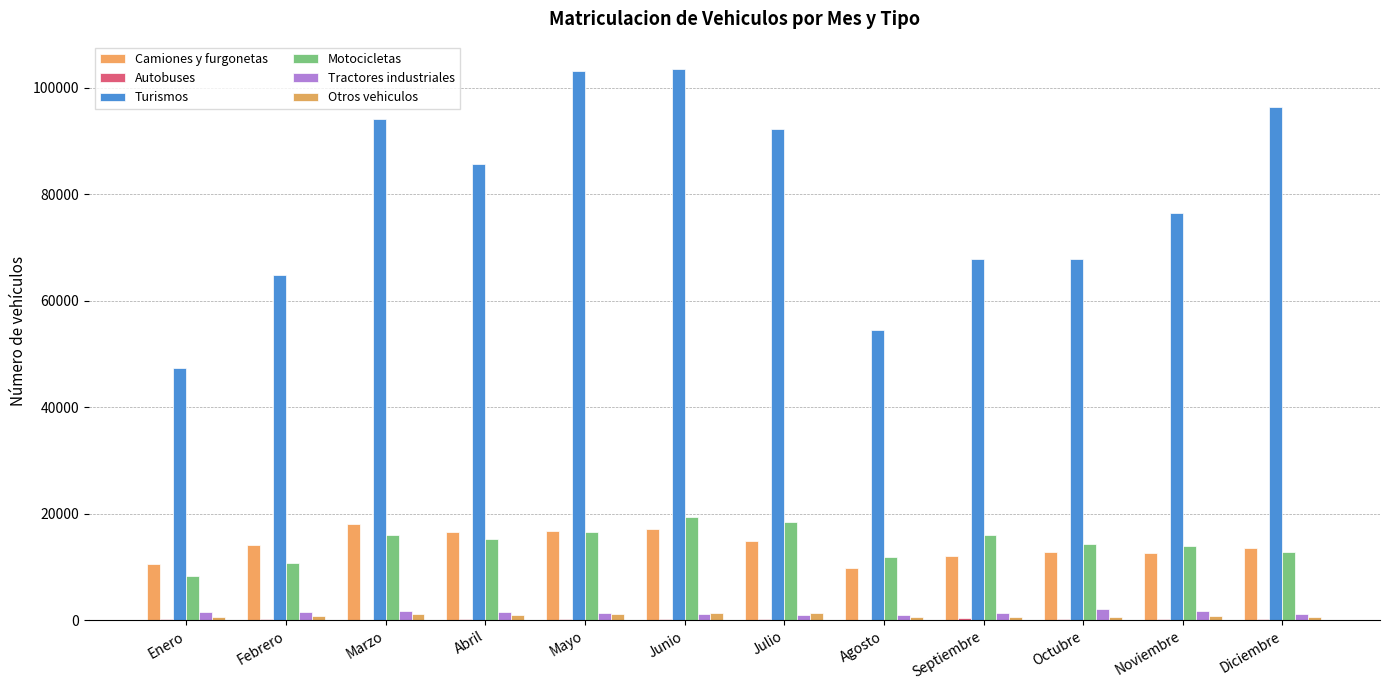

Reading right to left, what are all the values shown in this chart?

Camiones y furgonetas: Diciembre=13570	Noviembre=12678	Octubre=12719	Septiembre=12136	Agosto=9837	Julio=14789	Junio=17059	Mayo=16698	Abril=16555	Marzo=18132	Febrero=14108	Enero=10543
Autobuses: Diciembre=202	Noviembre=264	Octubre=176	Septiembre=411	Agosto=50	Julio=161	Junio=178	Mayo=124	Abril=127	Marzo=105	Febrero=151	Enero=143
Turismos: Diciembre=96274	Noviembre=76507	Octubre=67874	Septiembre=67792	Agosto=54542	Julio=92158	Junio=103458	Mayo=103090	Abril=85662	Marzo=94029	Febrero=64860	Enero=47378
Motocicletas: Diciembre=12832	Noviembre=13860	Octubre=14311	Septiembre=16020	Agosto=11846	Julio=18474	Junio=19415	Mayo=16471	Abril=15230	Marzo=15960	Febrero=10781	Enero=8235
Tractores industriales: Diciembre=1189	Noviembre=1713	Octubre=2091	Septiembre=1427	Agosto=908	Julio=1015	Junio=1140	Mayo=1424	Abril=1459	Marzo=1782	Febrero=1600	Enero=1597
Otros vehiculos: Diciembre=665	Noviembre=794	Octubre=583	Septiembre=507	Agosto=639	Julio=1273	Junio=1433	Mayo=1226	Abril=956	Marzo=1065	Febrero=708	Enero=524